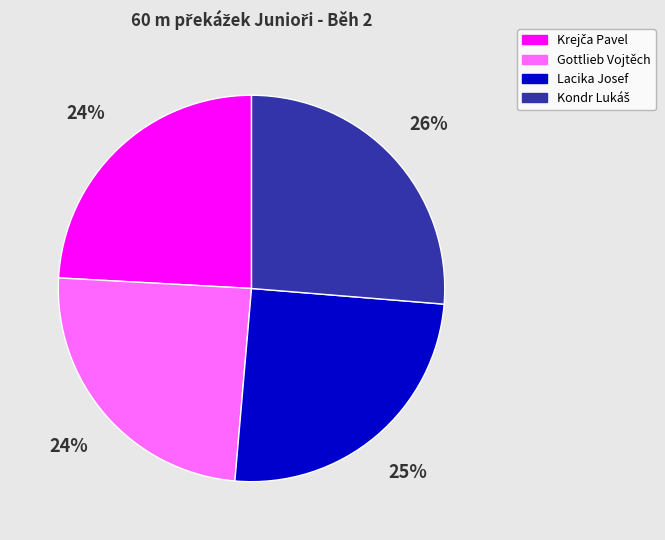

To the nearest percent, what is the difference between the largest and smallest slice percentages?

2%